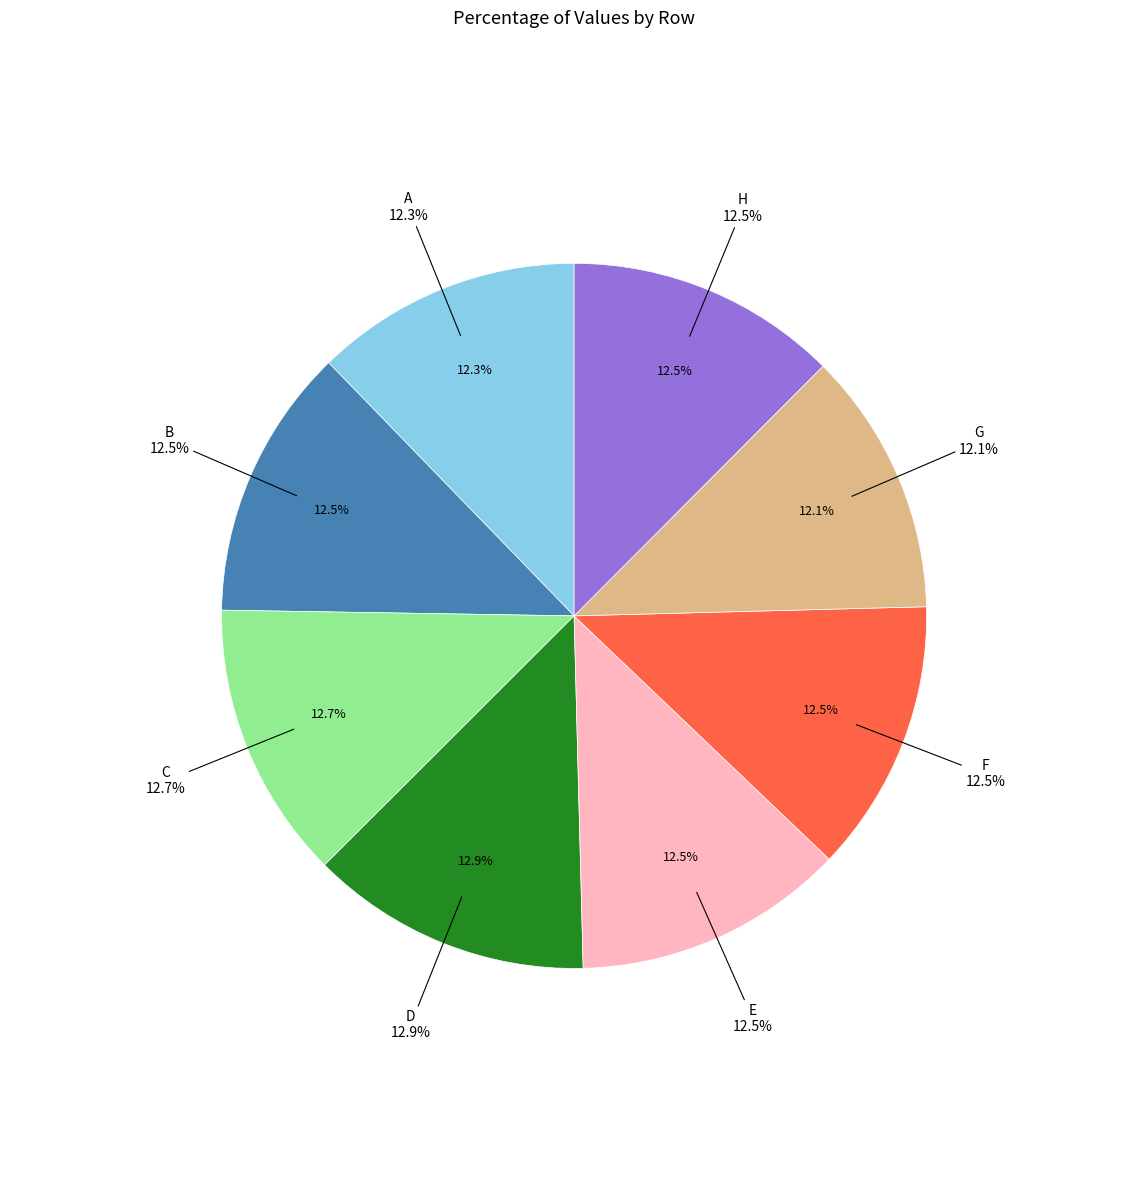

Combined, do E and B account for over 50%?

No